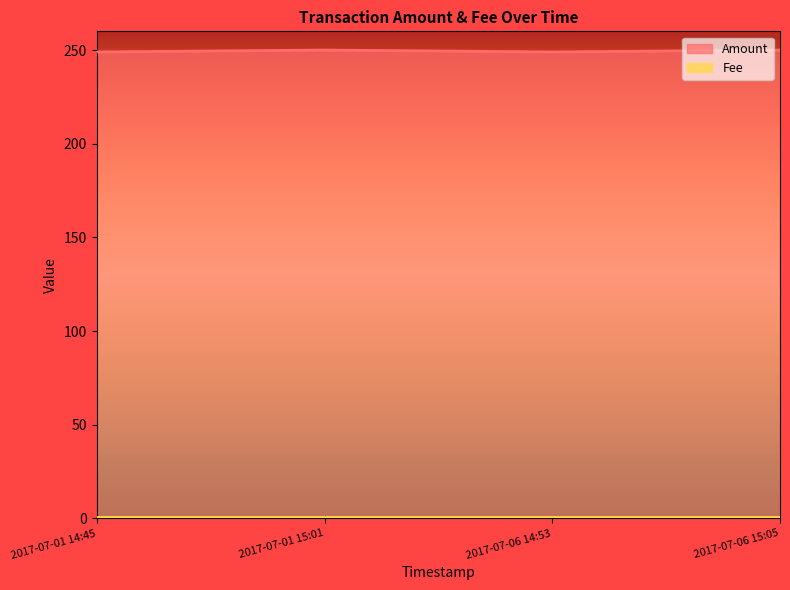

What is the change in value from 2017-07-01 15:01 to 2017-07-06 14:53?

-1